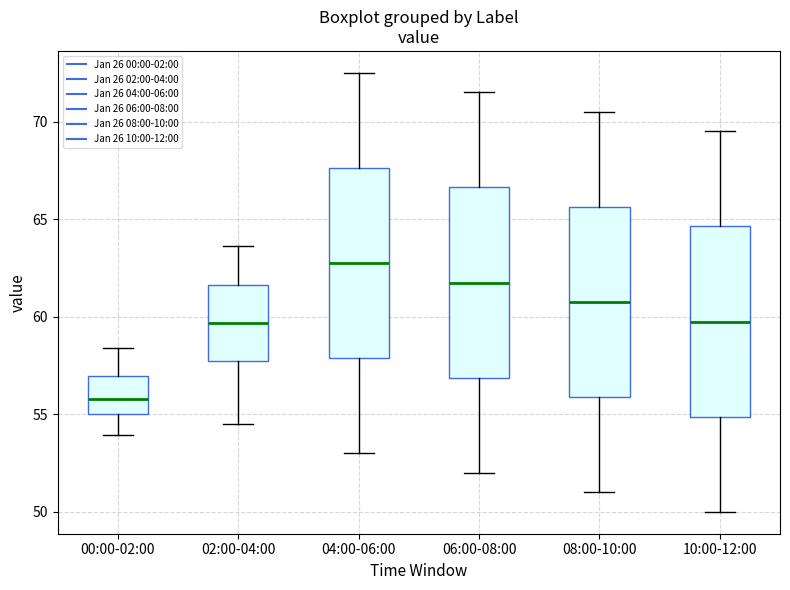

Reading left to right, transcribe this box plot: for each box, give where its median line is, the range the box spans, and where its two whiskers end, as read against the y-axis. The values are not printed on the chart, so give them approximately, as read against the axis.

00:00-02:00: median 56.0, box 55.0 to 57.0, whiskers 54.0 to 58.5
02:00-04:00: median 59.5, box 58.0 to 61.5, whiskers 54.5 to 63.5
04:00-06:00: median 63.0, box 58.0 to 67.5, whiskers 53.0 to 72.5
06:00-08:00: median 62.0, box 57.0 to 66.5, whiskers 52.0 to 71.5
08:00-10:00: median 61.0, box 56.0 to 65.5, whiskers 51.0 to 70.5
10:00-12:00: median 60.0, box 55.0 to 64.5, whiskers 50.0 to 69.5